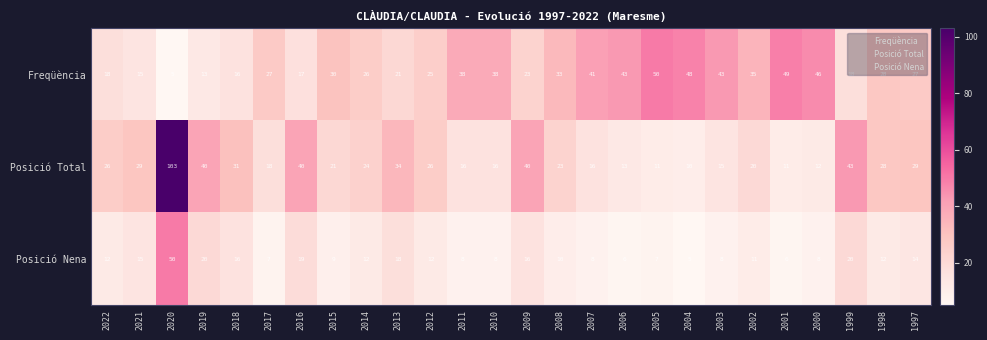

Read the Posició Total value at 1997.

29